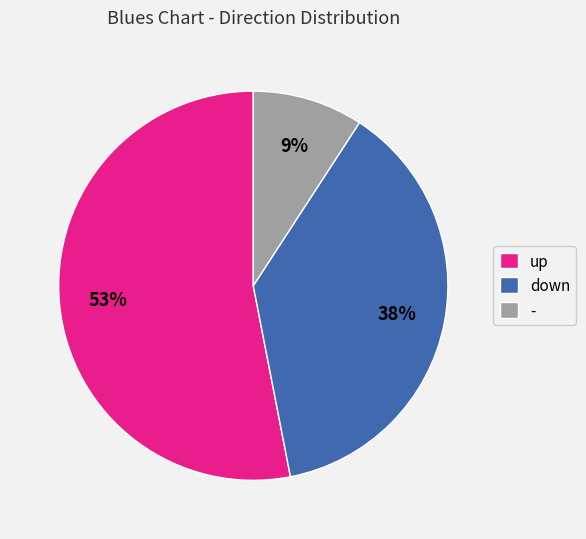

How many slices are in this pie chart?

3